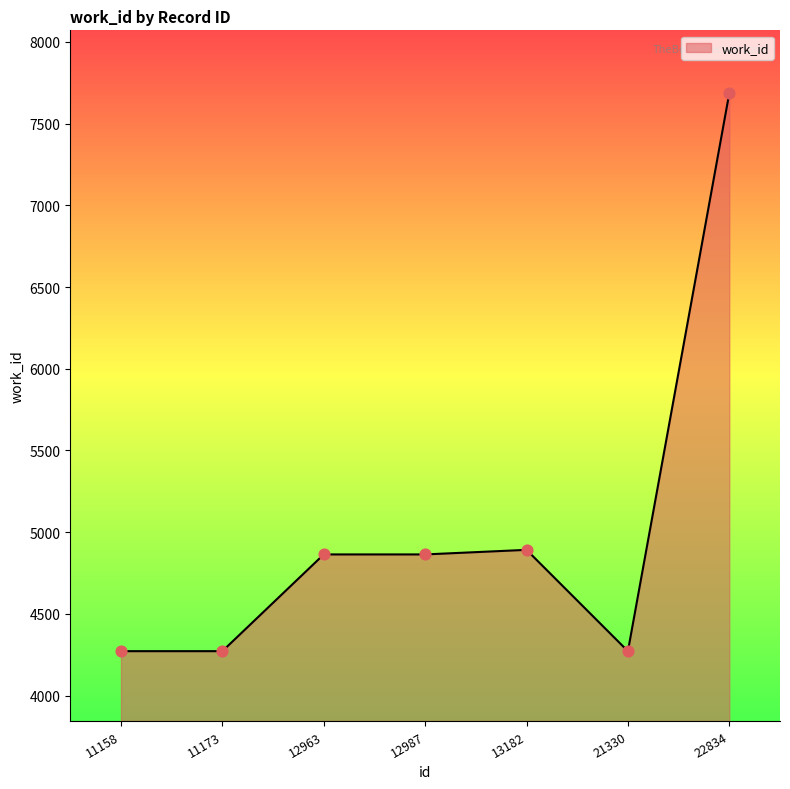

Approximately how many times larger is the value at 21330 compared to 12963?

0.9